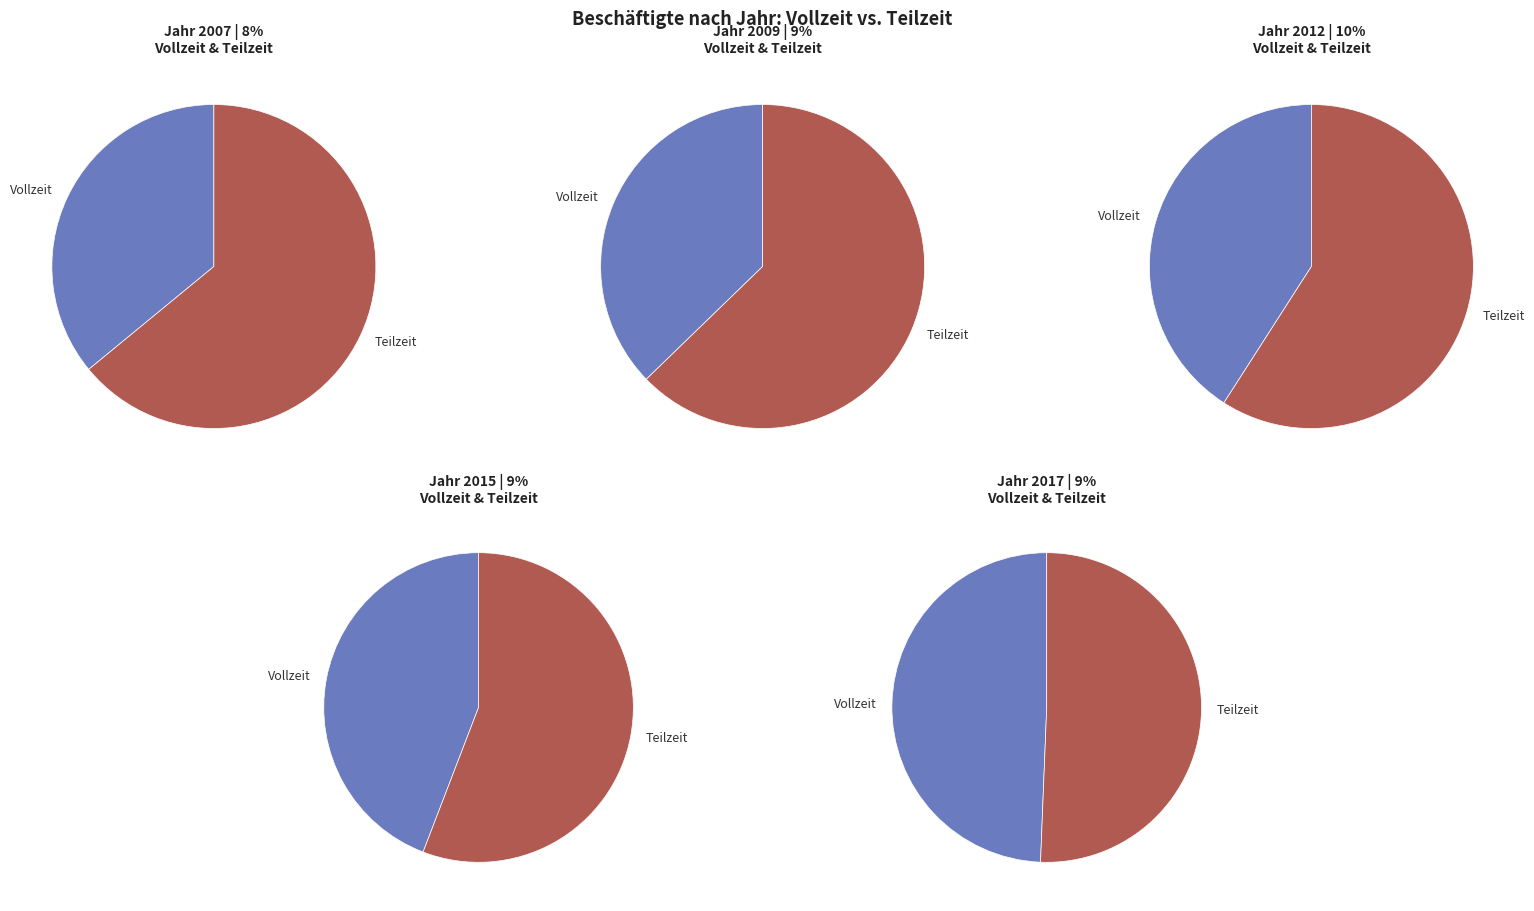

Which category has the smallest portion of the pie?

2007